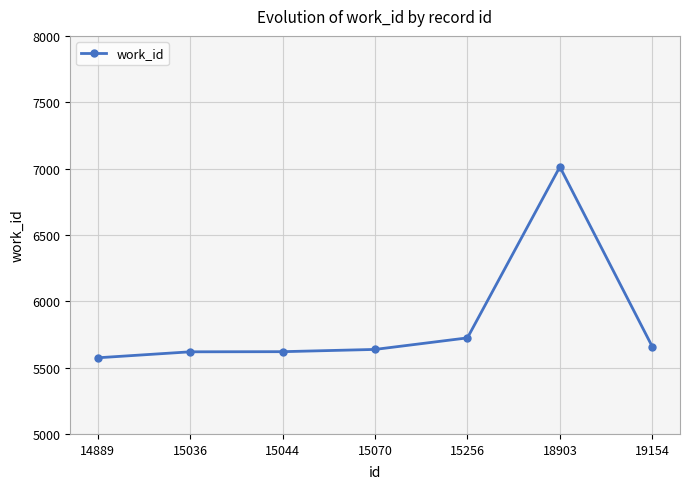

What value does the data have at 15036?

5619